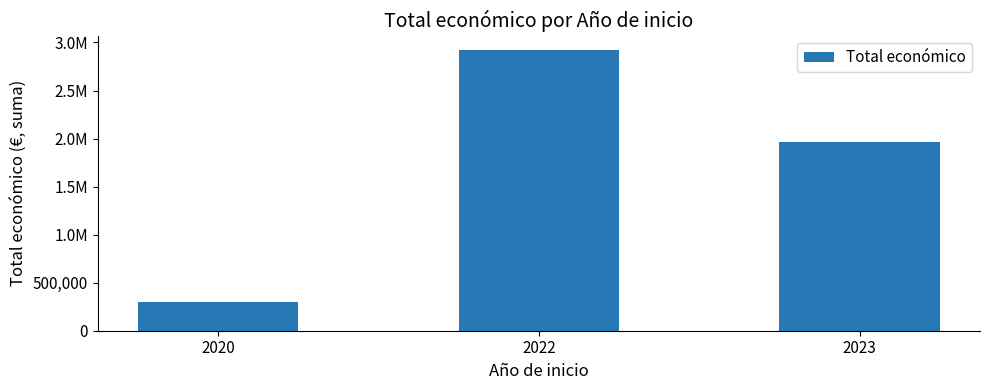

Are the bars horizontal?

No